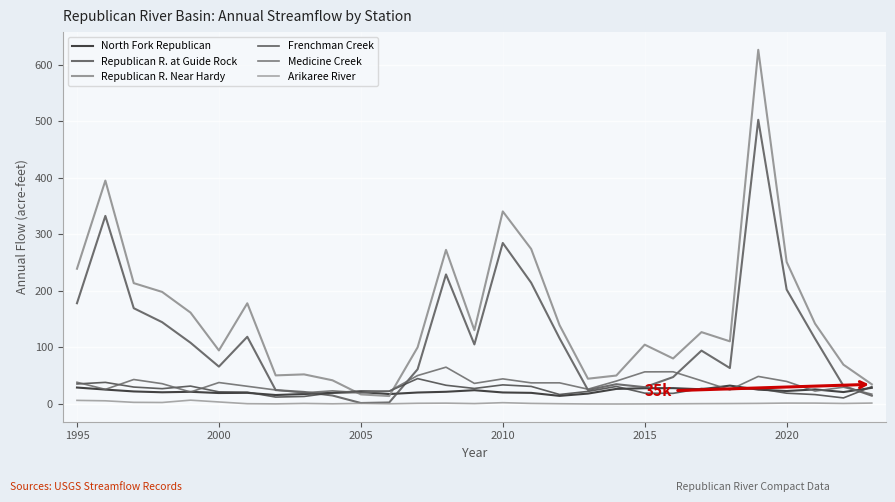

How many series are shown in this chart?

6